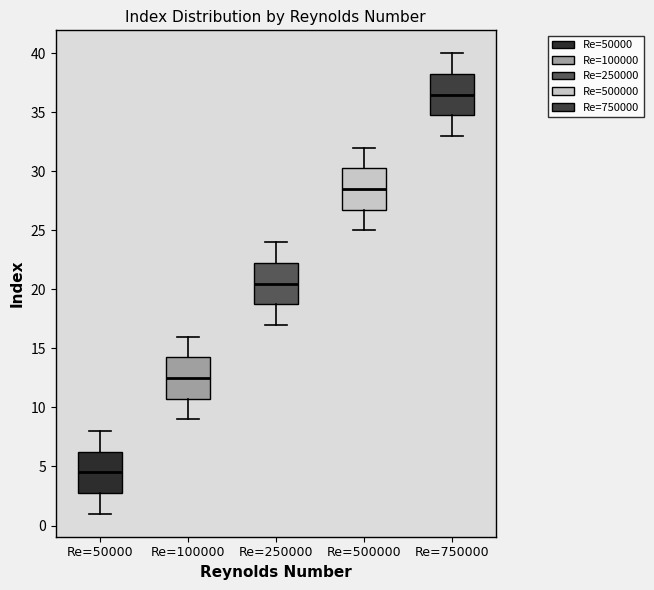

Reading left to right, transcribe this box plot: for each box, give where its median line is, the range the box spans, and where its two whiskers end, as read against the y-axis. The values are not printed on the chart, so give them approximately, as read against the axis.

Re=50000: median 4.5, box 3.0 to 6.5, whiskers 1.0 to 8.0
Re=100000: median 12.5, box 11.0 to 14.5, whiskers 9.0 to 16.0
Re=250000: median 20.5, box 19.0 to 22.5, whiskers 17.0 to 24.0
Re=500000: median 28.5, box 27.0 to 30.5, whiskers 25.0 to 32.0
Re=750000: median 36.5, box 35.0 to 38.5, whiskers 33.0 to 40.0